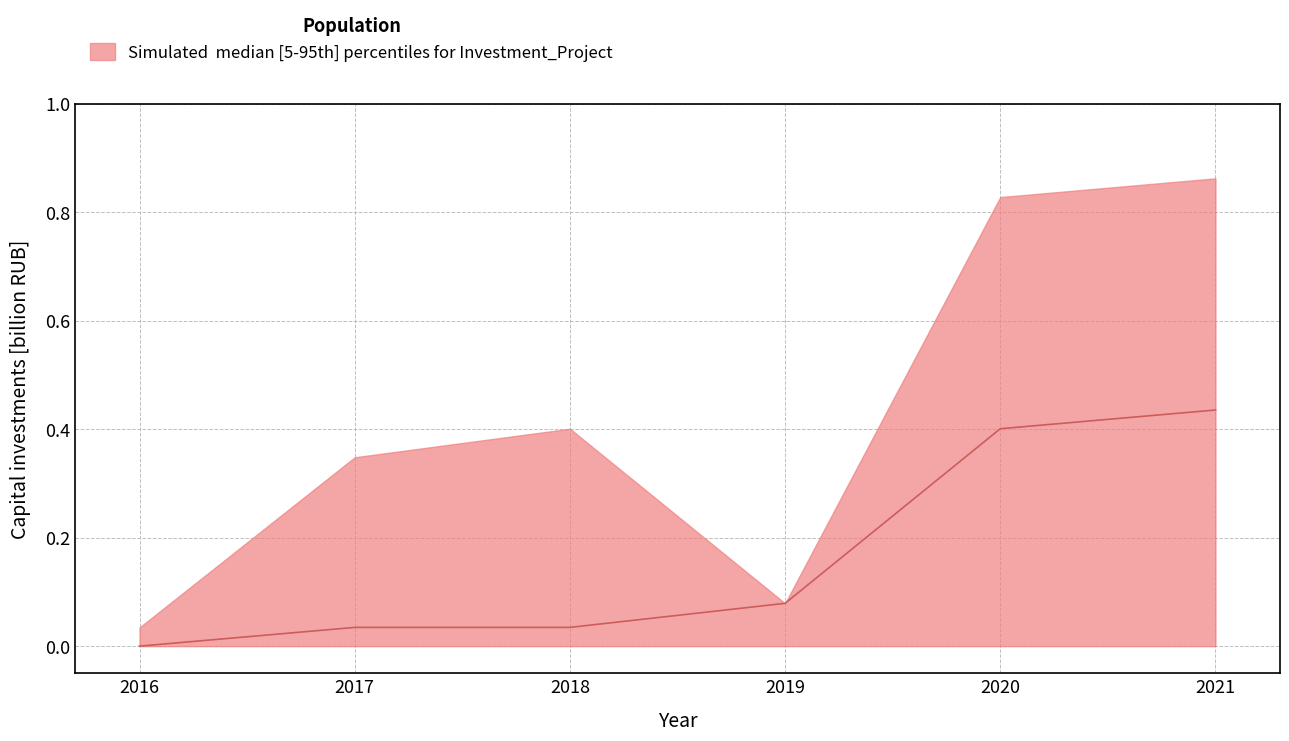

How many categories are shown in the chart?

6